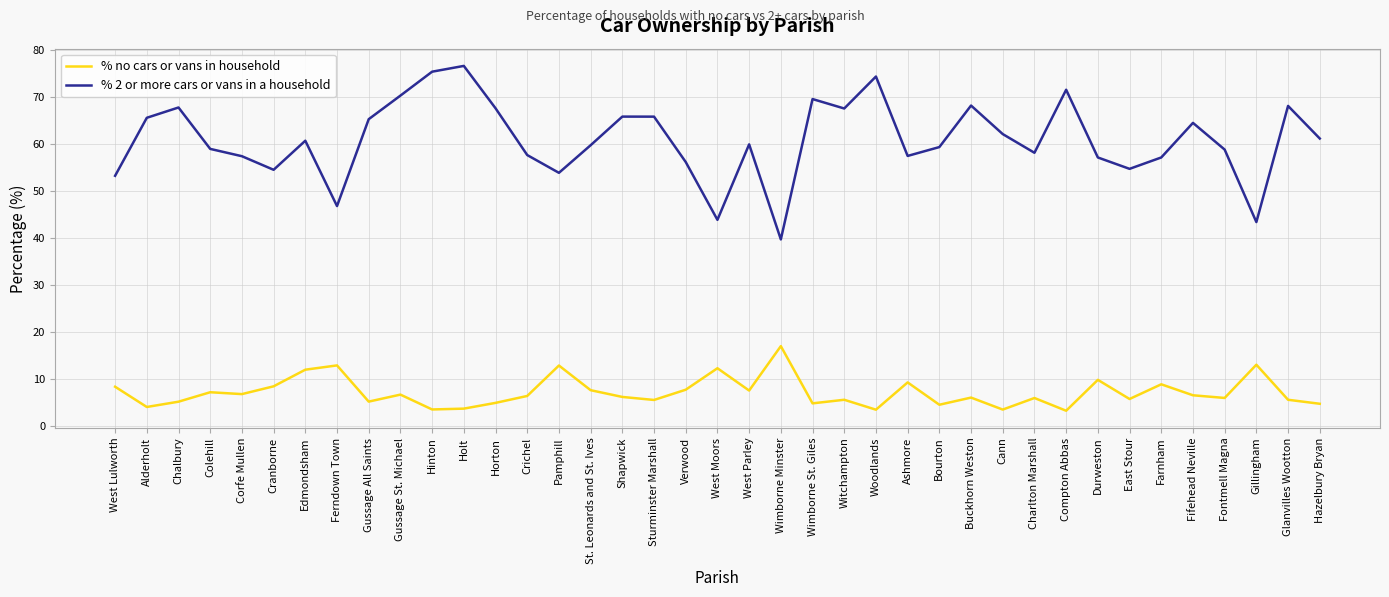

What value does the % no cars or vans in household series have at Pamphill?

12.8